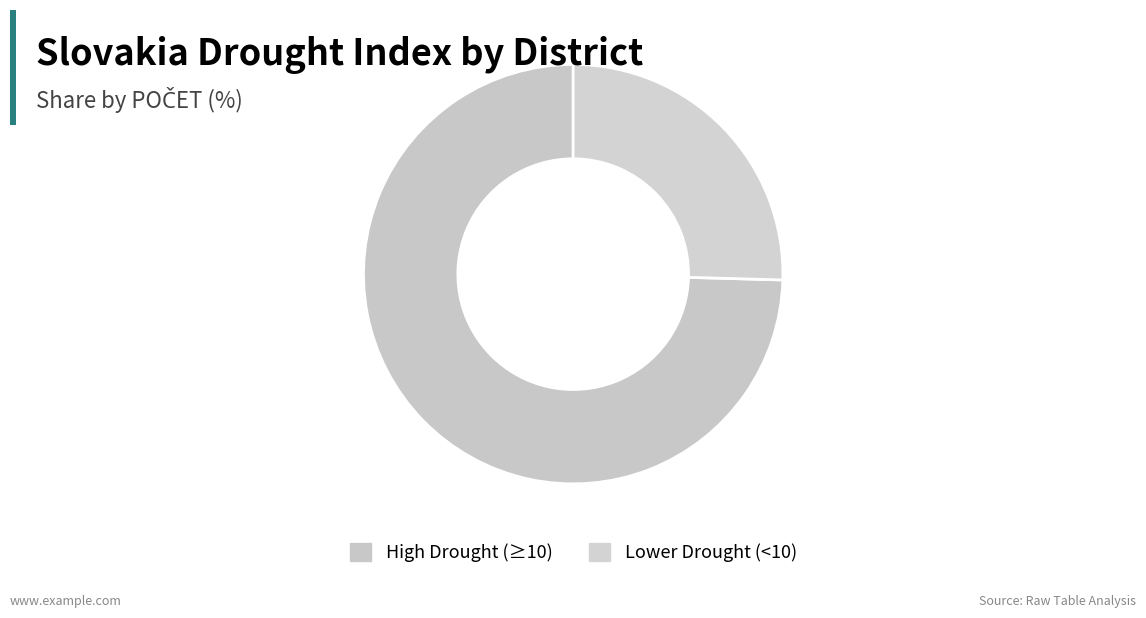

How many slices are in this pie chart?

2